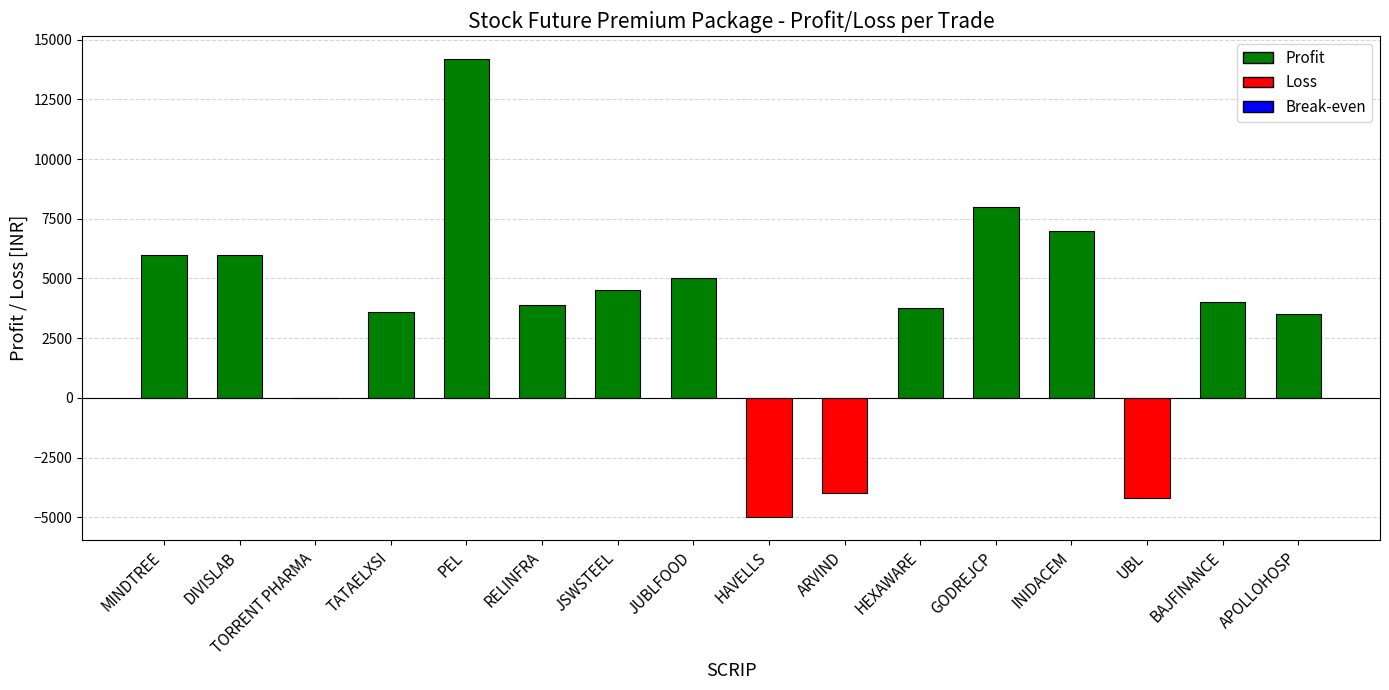

Reading left to right, transcribe all the data shown in this chart.

6000	6000	0	3600	14194	3900	4500	5000	-5000	-4000	3750	8000	7000	-4200	4000	3500